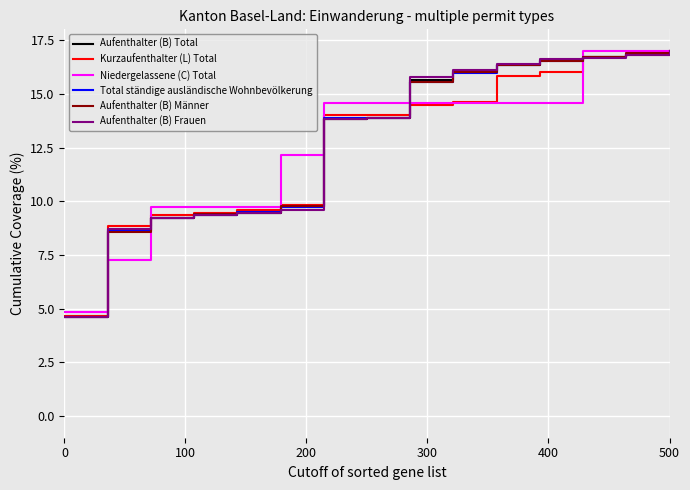

What is the minimum value shown in the chart?

4.6